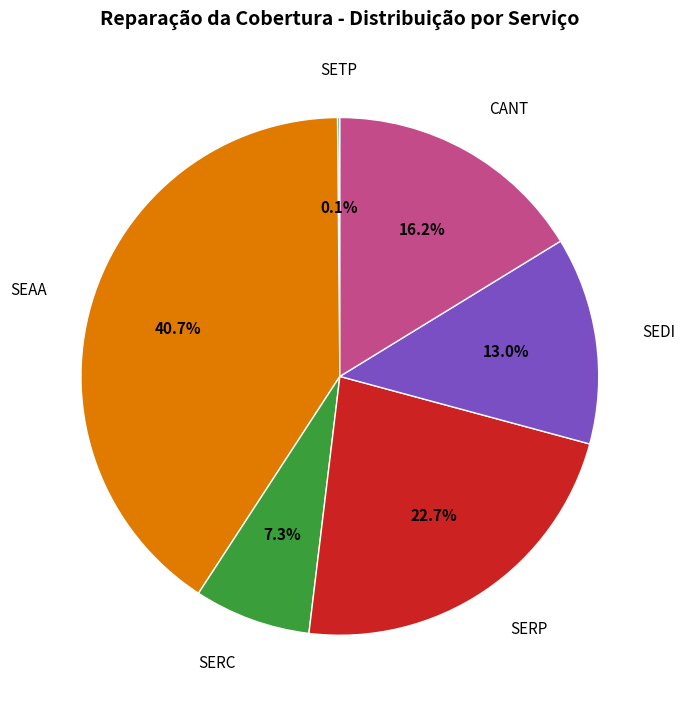

Is there a majority slice in this chart?

No